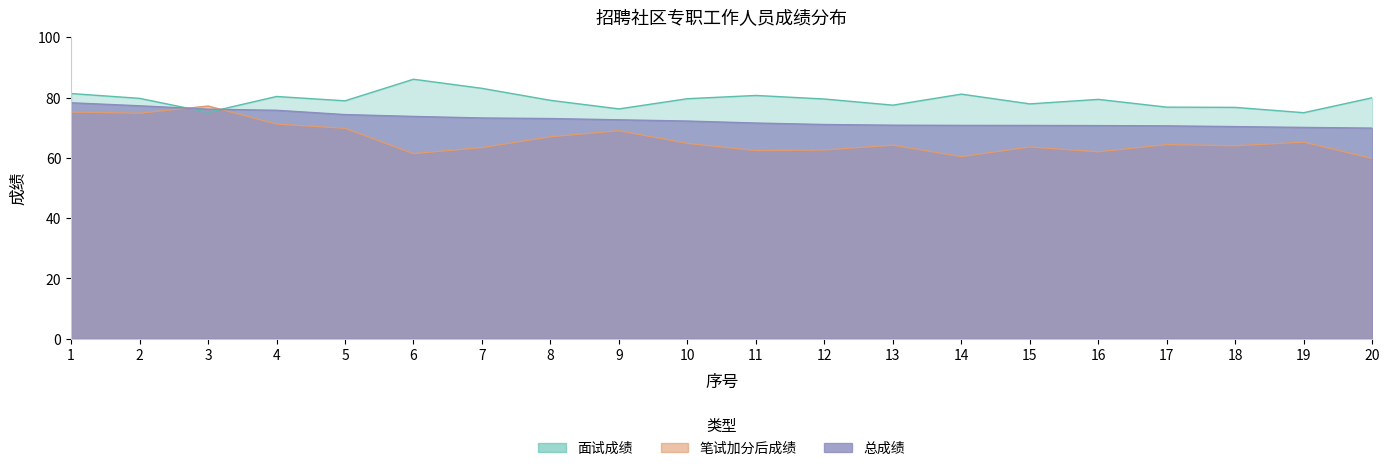

Is the value of 总成绩 at 15 greater than the value of 面试成绩 at 8?

No